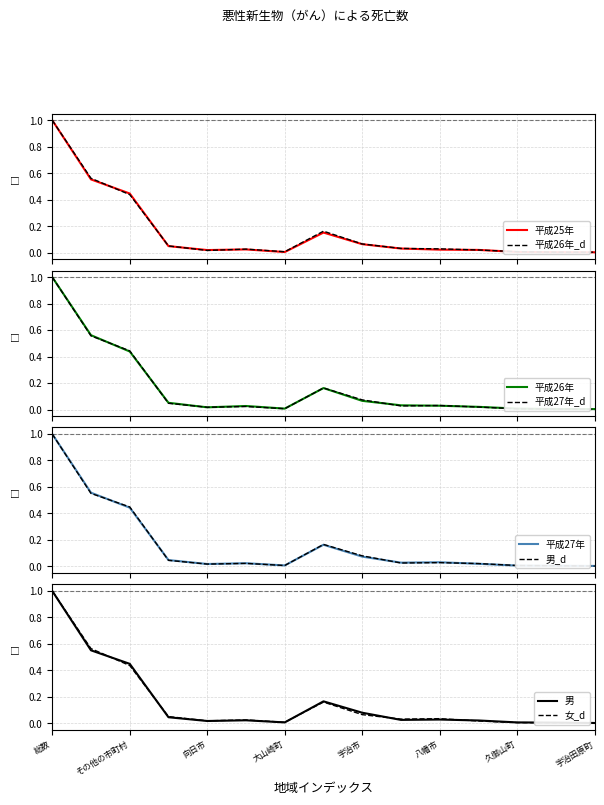

True or false: 平成25年 has a value of 0.0 at 向日市.

False